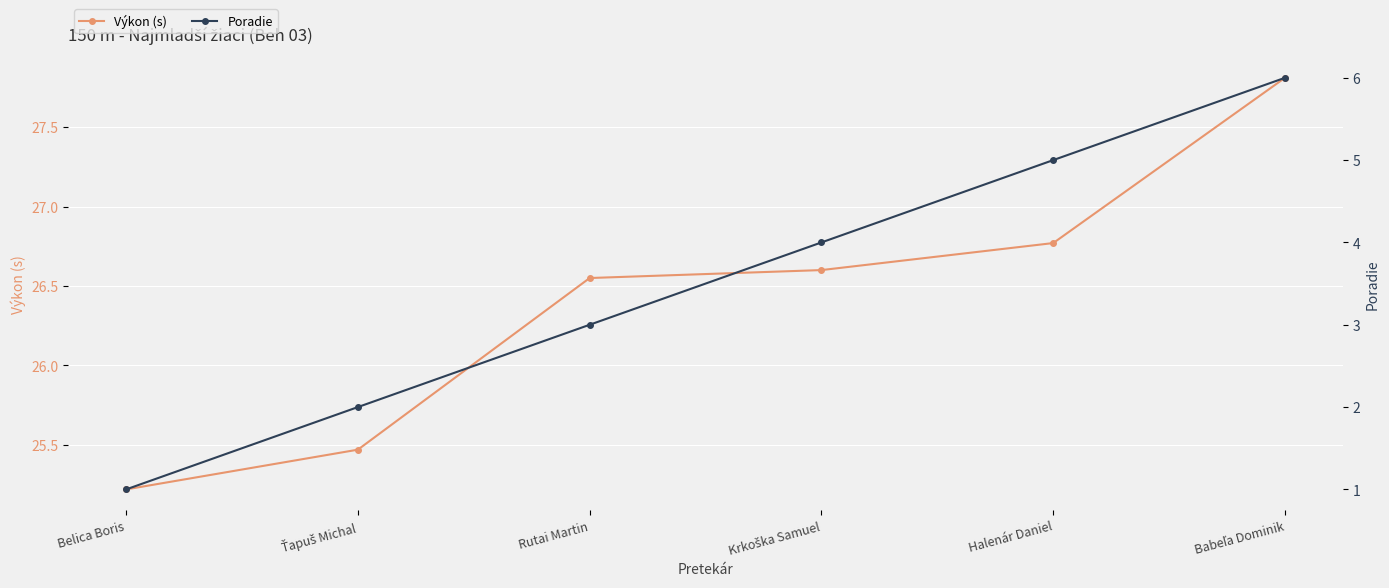

List the labels in order of Výkon (s) value, smallest first.

Belica Boris, Ťapuš Michal, Rutai Martin, Krkoška Samuel, Halenár Daniel, Babeľa Dominik